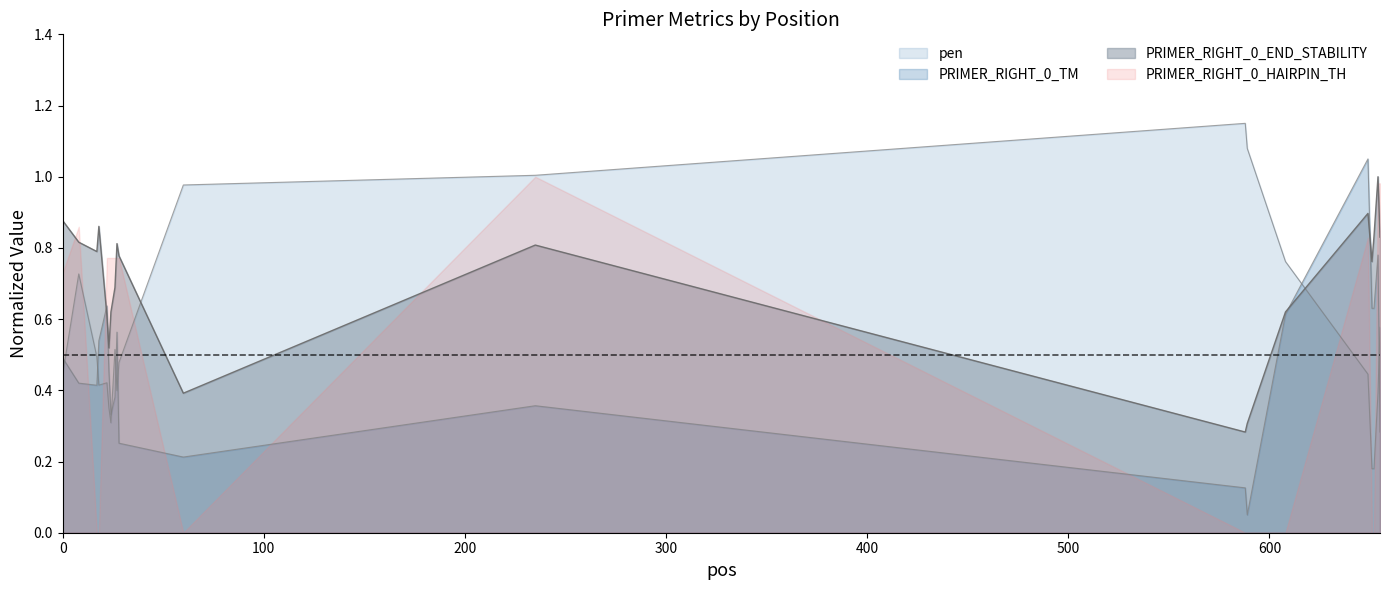

List the series in order of their overall mean, highest first.

PRIMER_RIGHT_0_END_STABILITY, pen, PRIMER_RIGHT_0_HAIRPIN_TH, PRIMER_RIGHT_0_TM